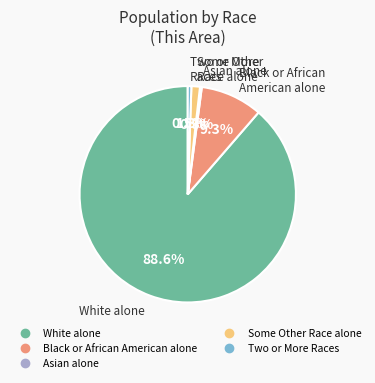

Do Black or African American alone and White alone together represent more than half of the pie?

Yes